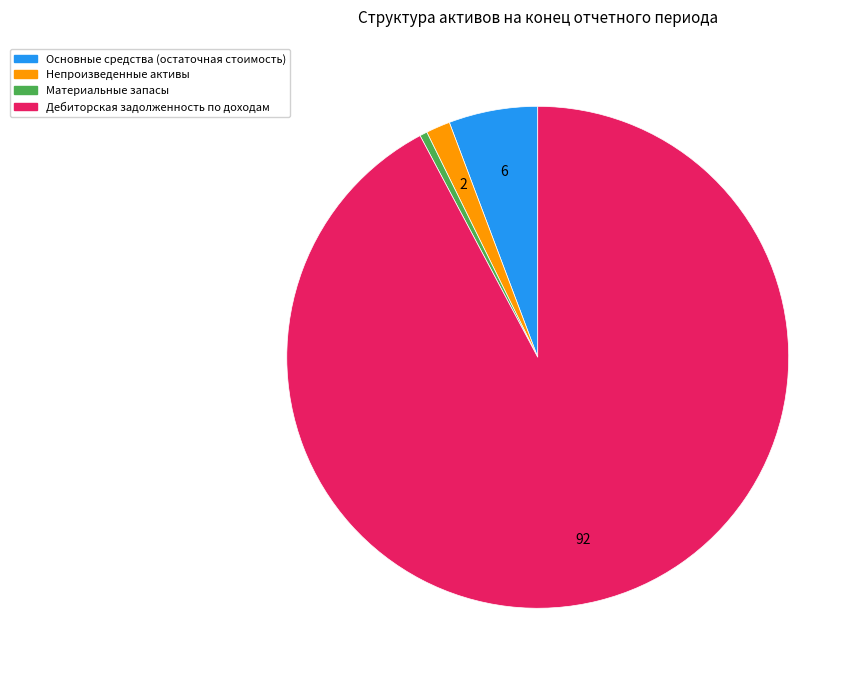

Which slice is the largest?

Дебиторская задолженность по доходам